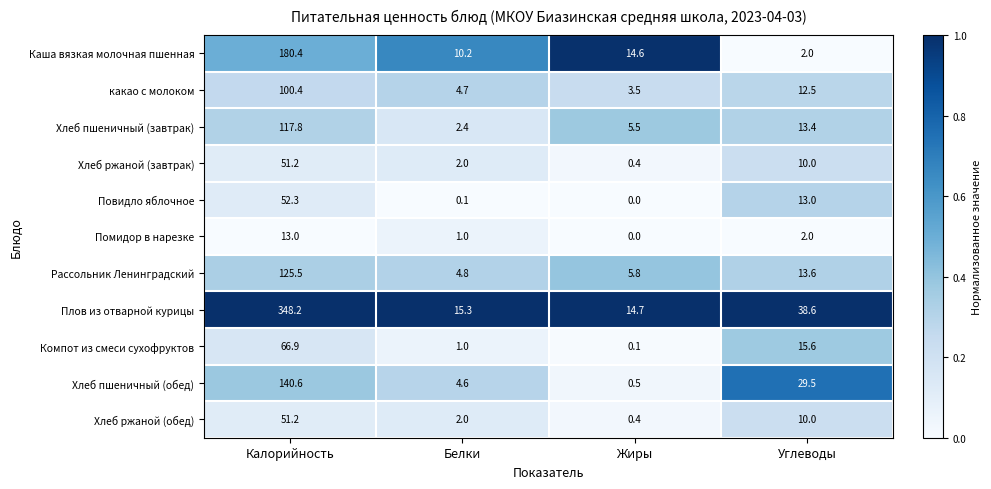

List the labels in order of Плов из отварной курицы value, smallest first.

Жиры, Белки, Углеводы, Калорийность